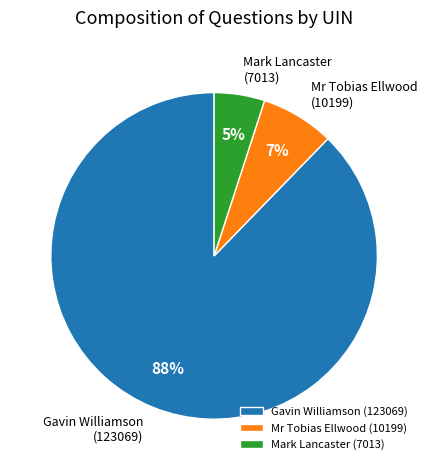

To the nearest percent, what is the combined percentage of Mr Tobias Ellwood (10199) and Gavin Williamson (123069)?

95%